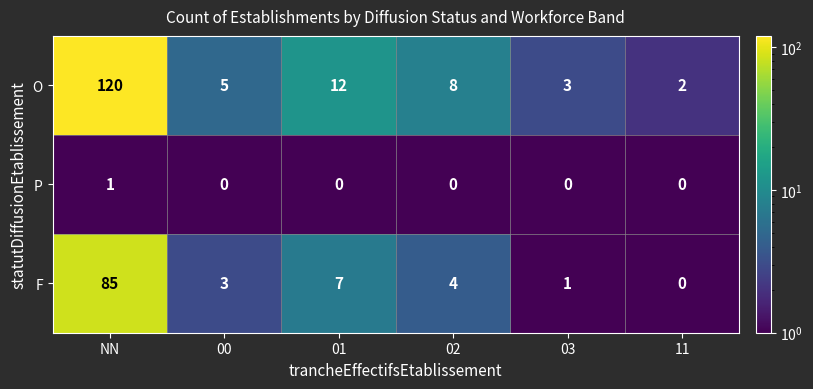

What is the difference between the O values at NN and 01?

108